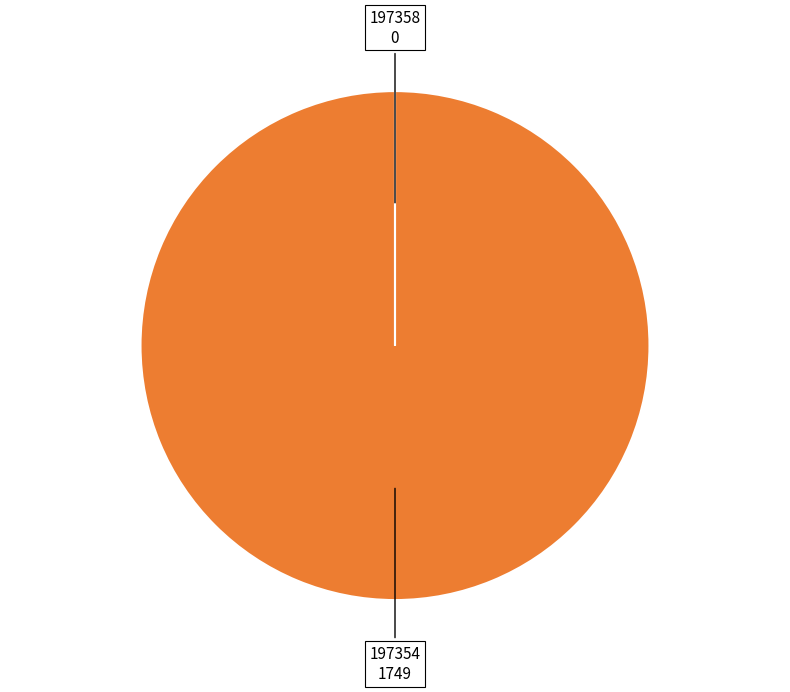

Is 197354 the majority of the pie?

Yes